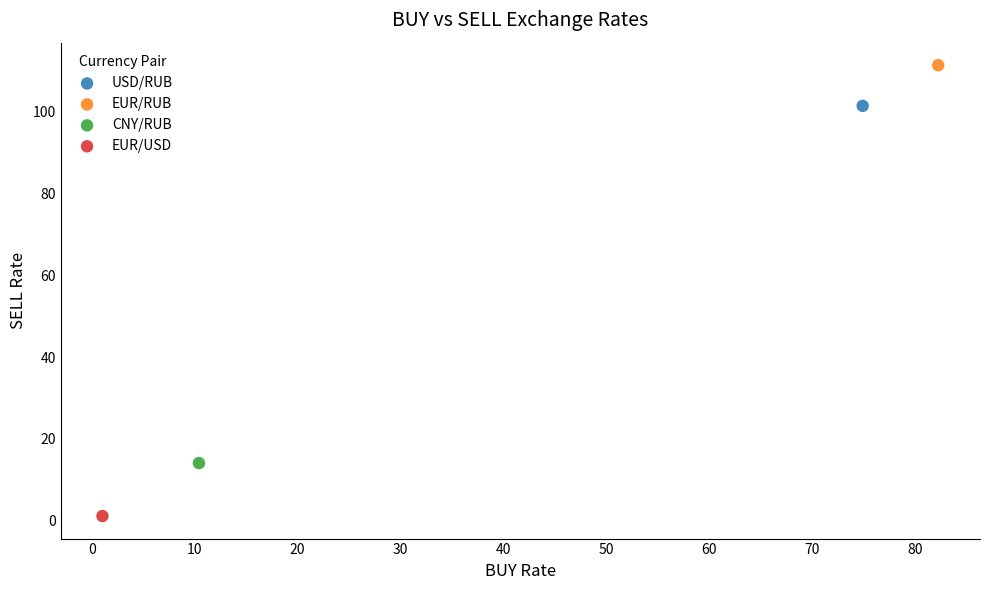

What are all the series names shown in the legend?

USD/RUB, EUR/RUB, CNY/RUB, EUR/USD